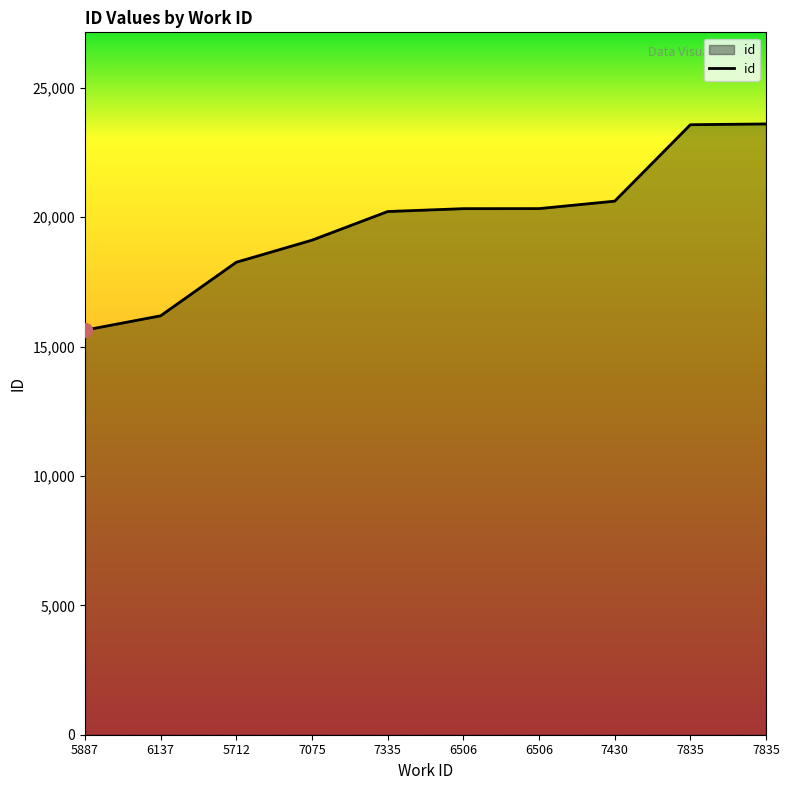

Does the chart have visible grid lines?

No